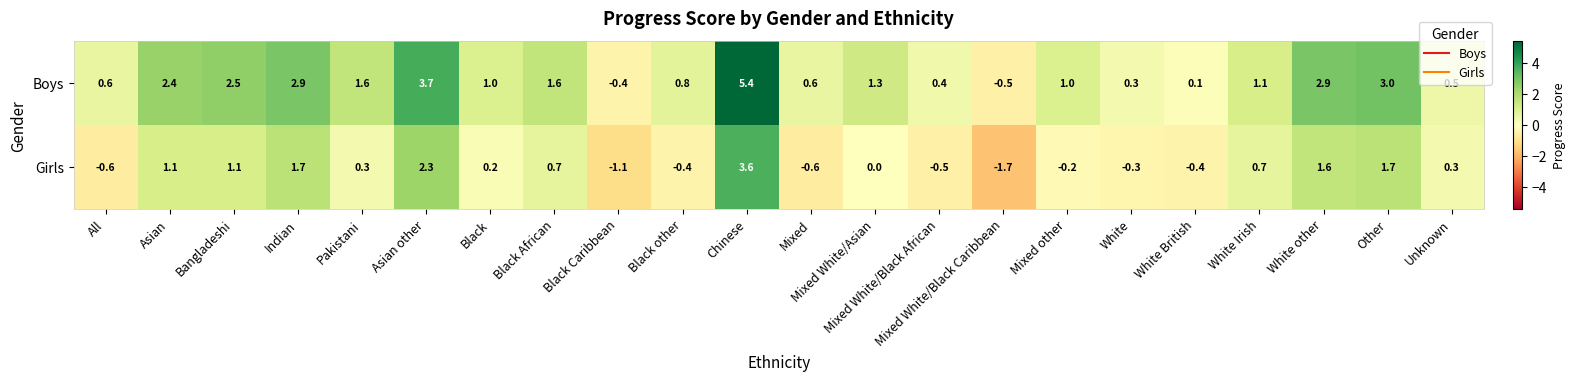

What is the difference between the maximum and minimum values in the Boys series?

5.9